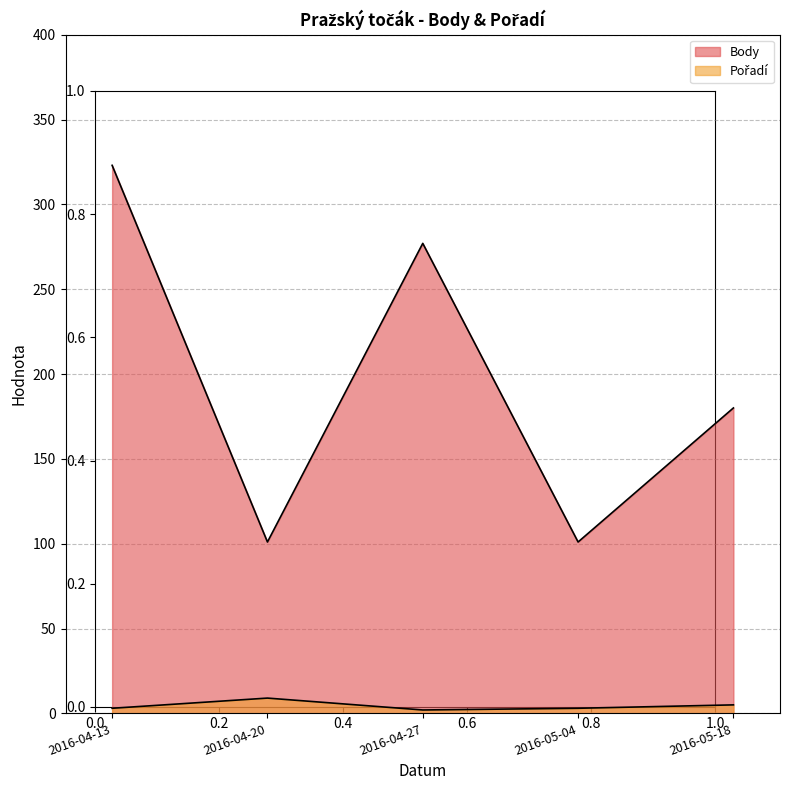

What is the value of the Pořadí point at the 1st from the left?

3